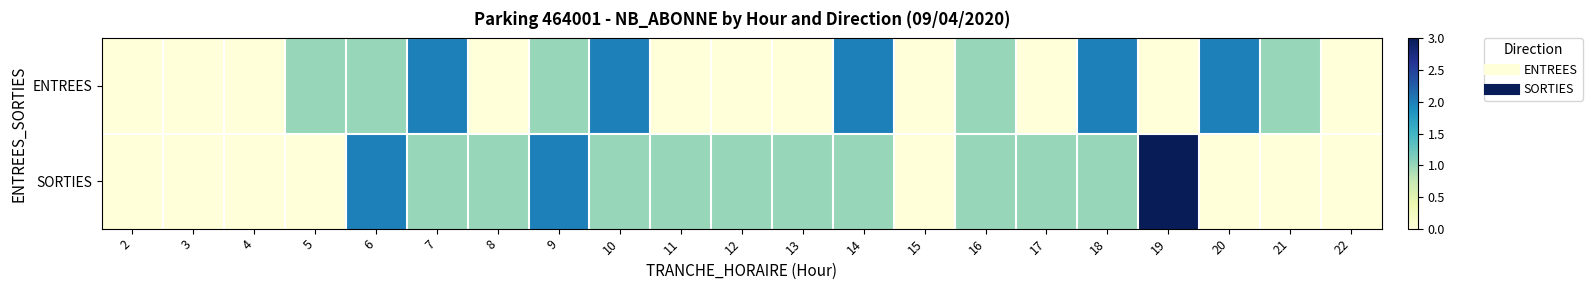

What is the maximum value shown in the chart?

3